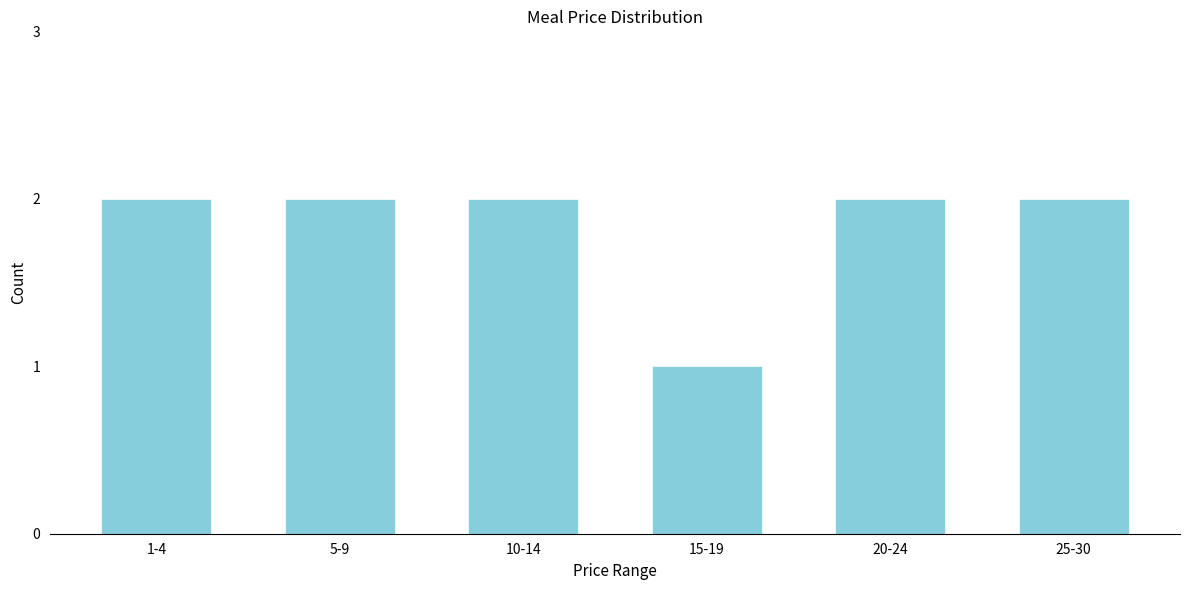

Reading right to left, extract all data points from this chart.

25-30=2	20-24=2	15-19=1	10-14=2	5-9=2	1-4=2